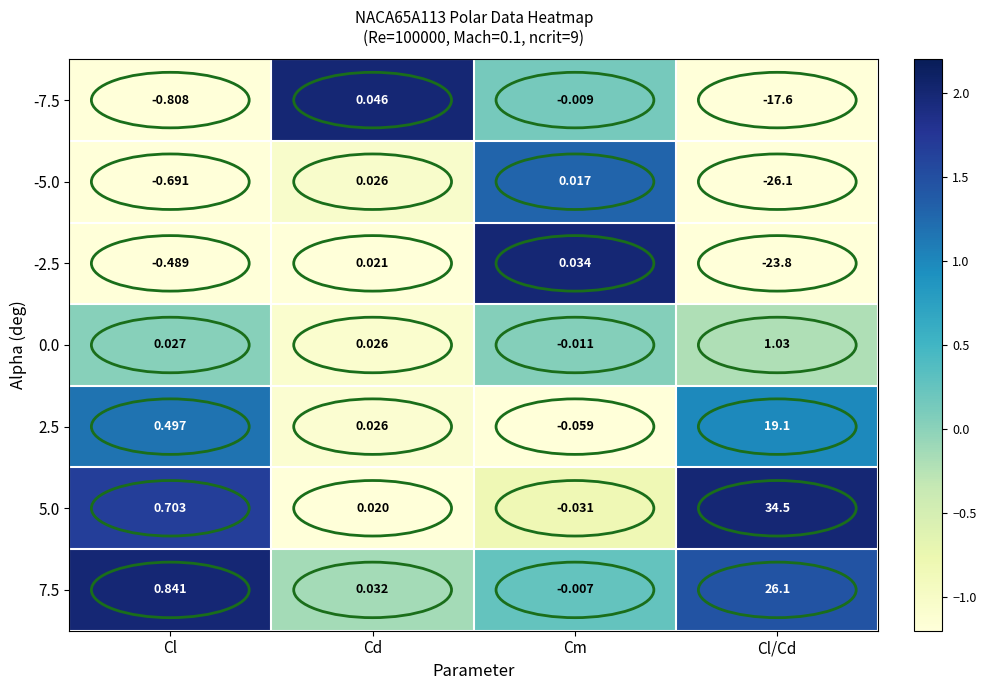

Rank the categories by 7.5 value from highest to lowest.

Cl/Cd, Cl, Cd, Cm